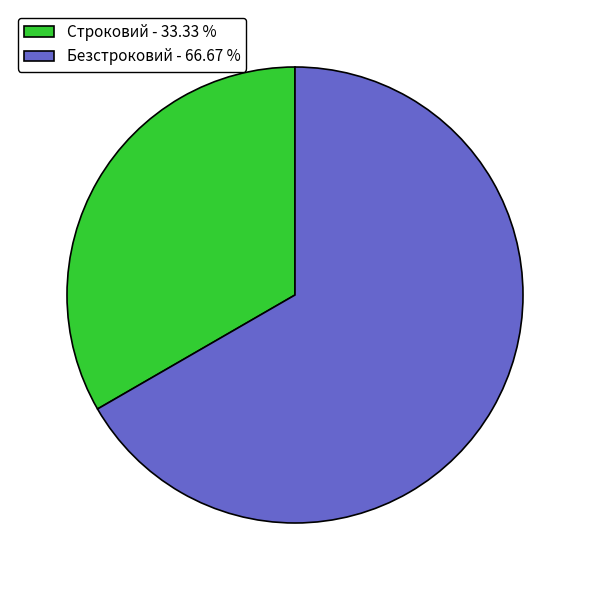

Which slice is the smallest?

Строковий